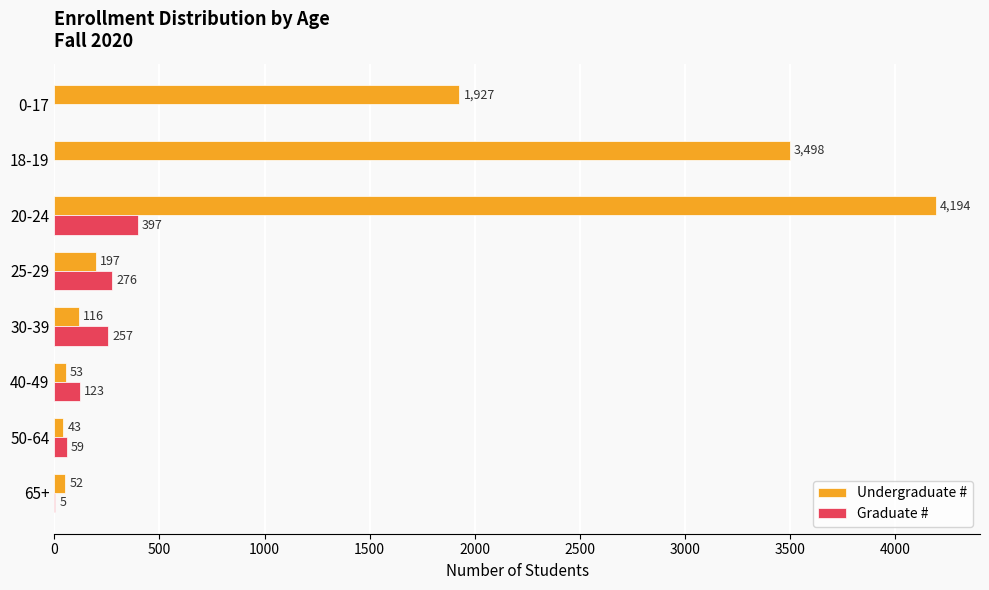

What is the sum of the Undergraduate # values at 65+ and 20-24?

4246